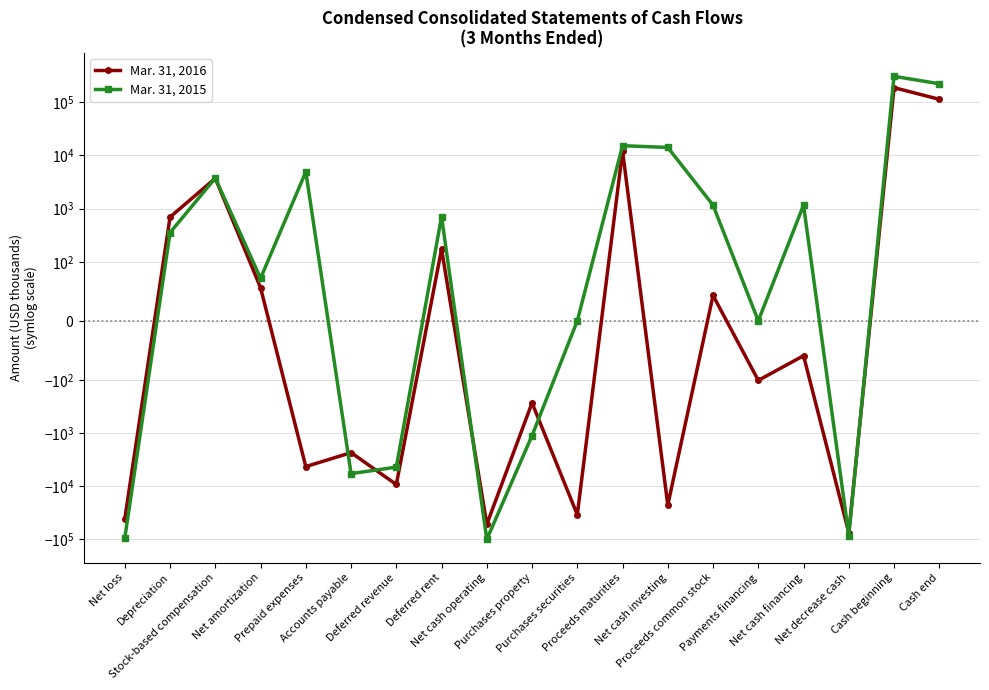

Does the chart have visible grid lines?

Yes